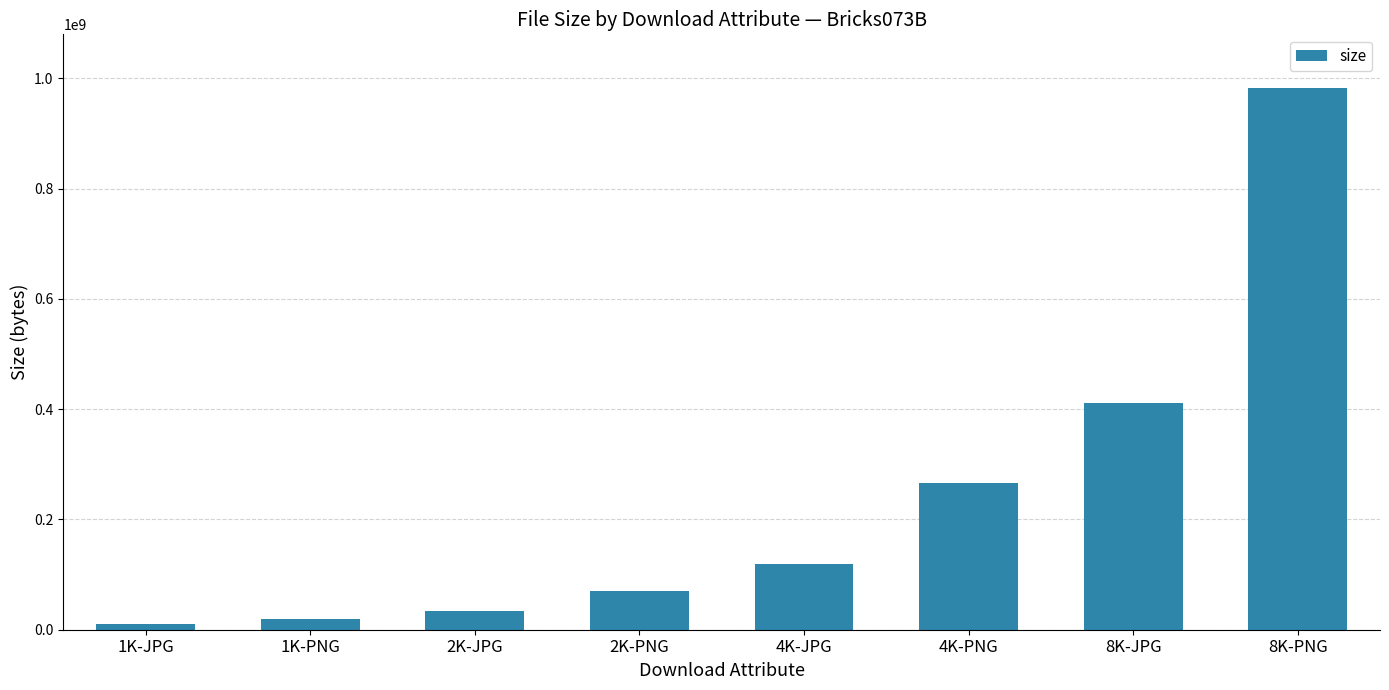

Rank the categories by value from lowest to highest.

1K-JPG, 1K-PNG, 2K-JPG, 2K-PNG, 4K-JPG, 4K-PNG, 8K-JPG, 8K-PNG